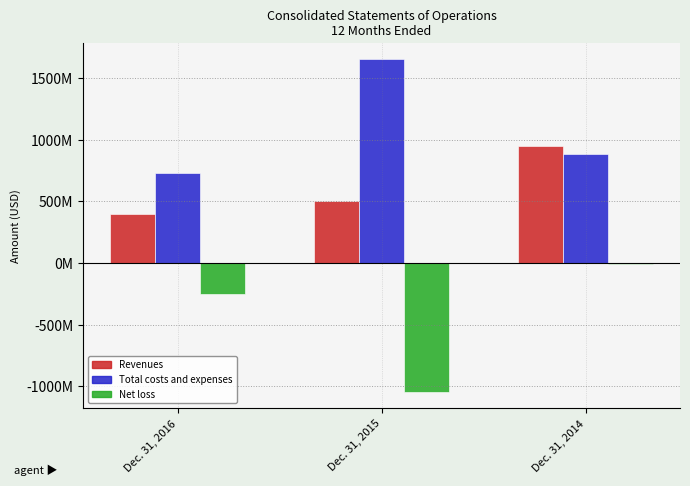

Which has a higher value, Dec. 31, 2015 or Dec. 31, 2014?

Dec. 31, 2014